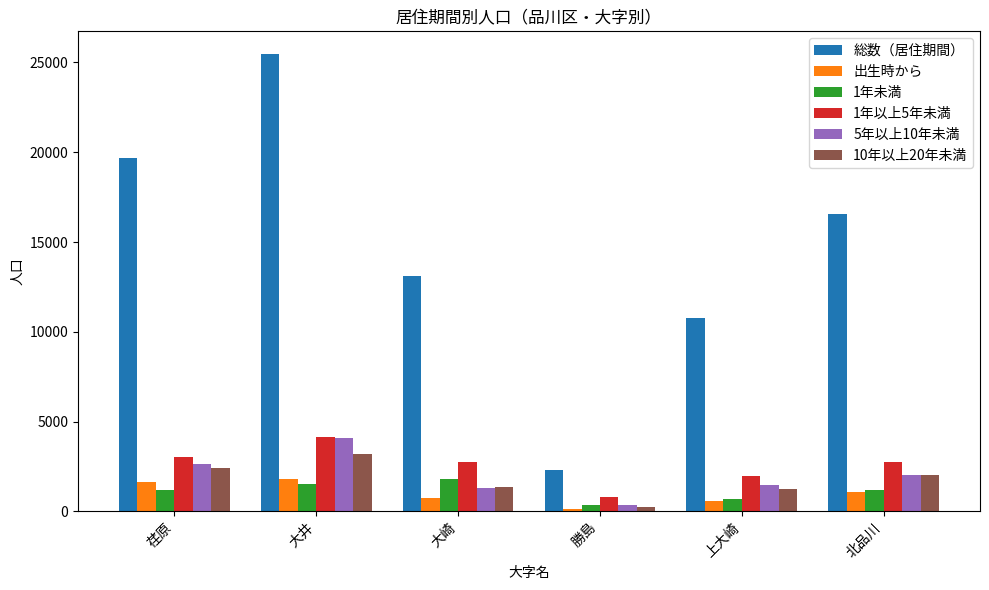

At how many categories does at least one series exceed 6822?

5